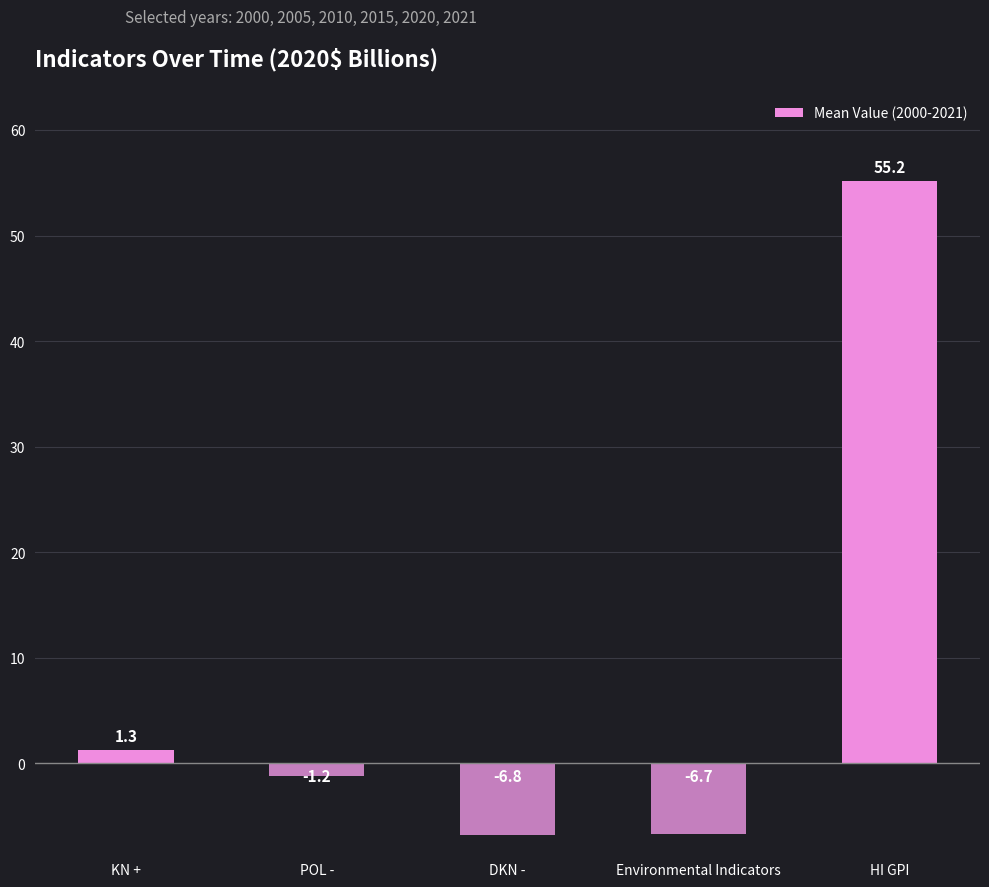

What is the average value?

8.3